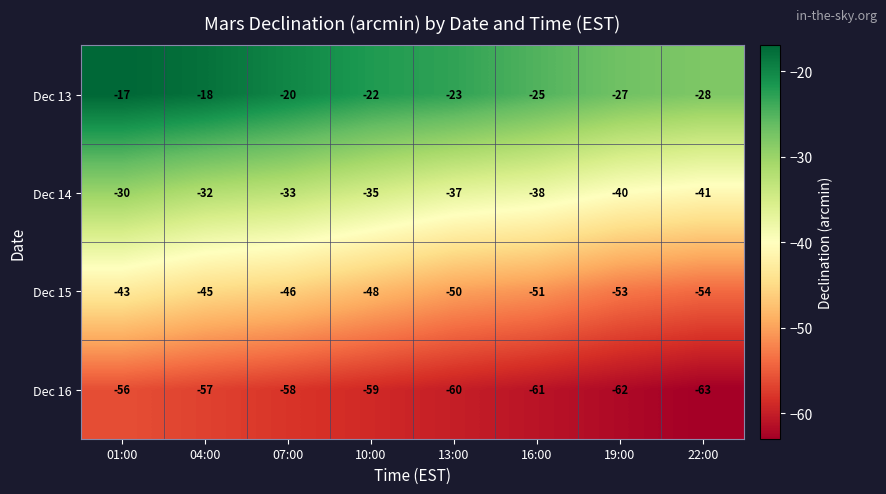

What is the lowest value of the Dec 14 series?

-41